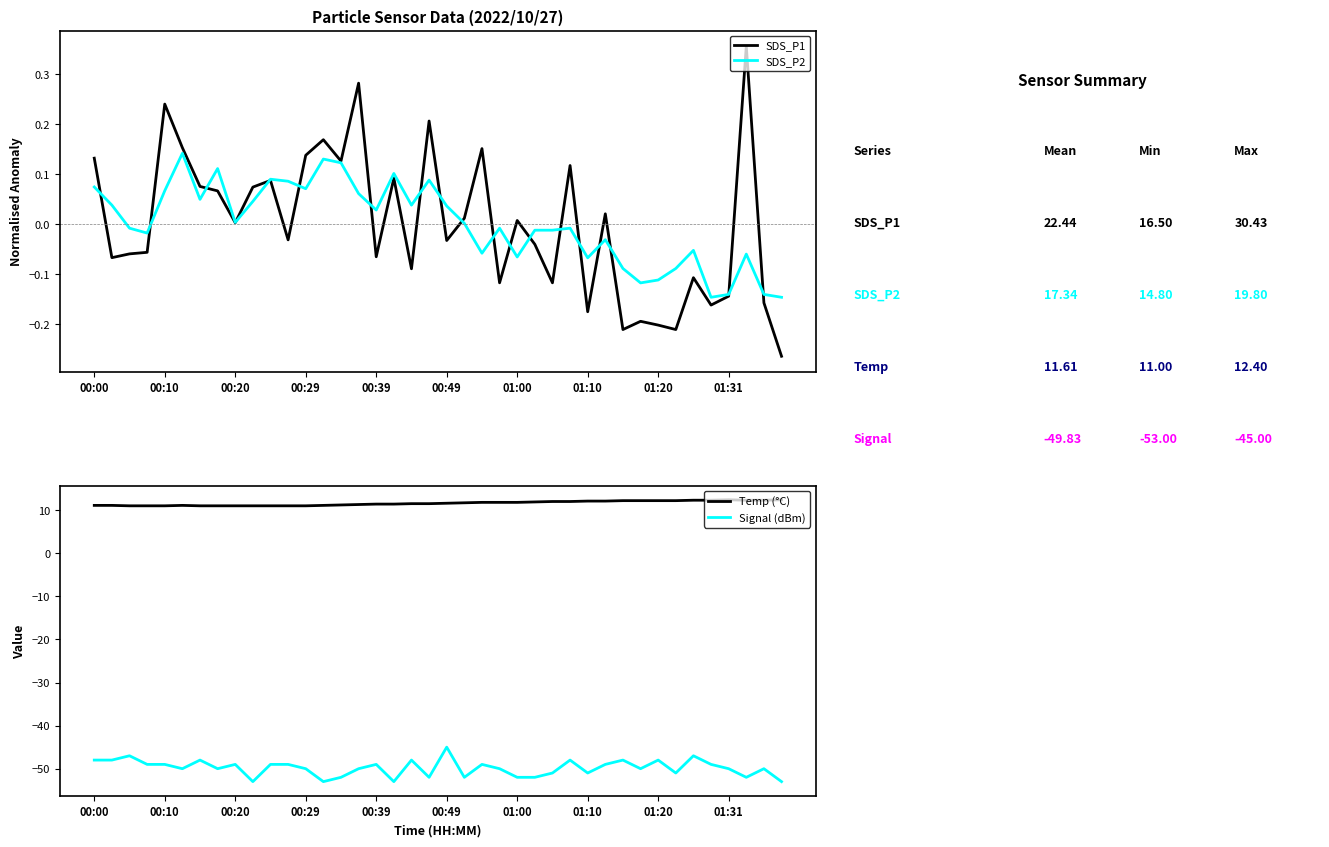

Does the chart display data point markers on the line(s)?

No